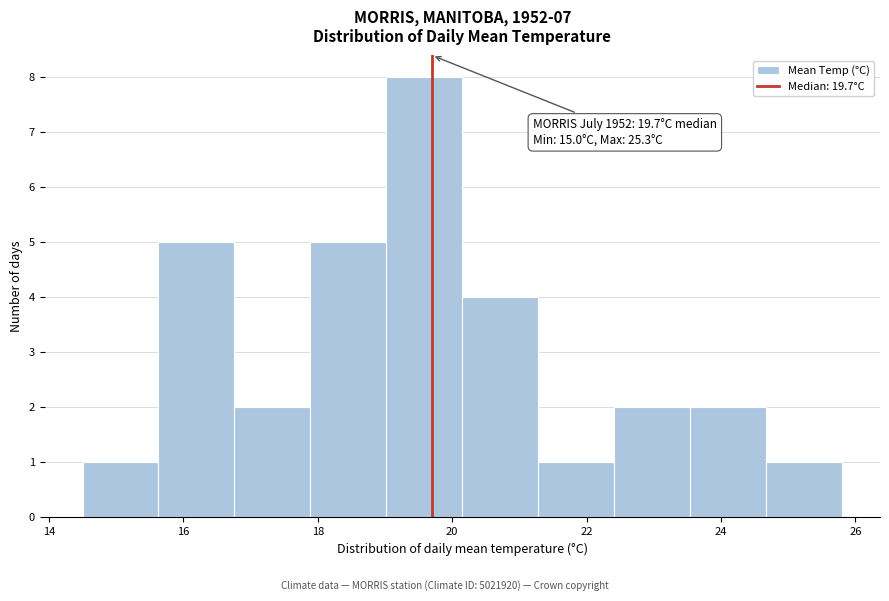

Which range on the x-axis has the tallest bar?

19.0 to 20.2